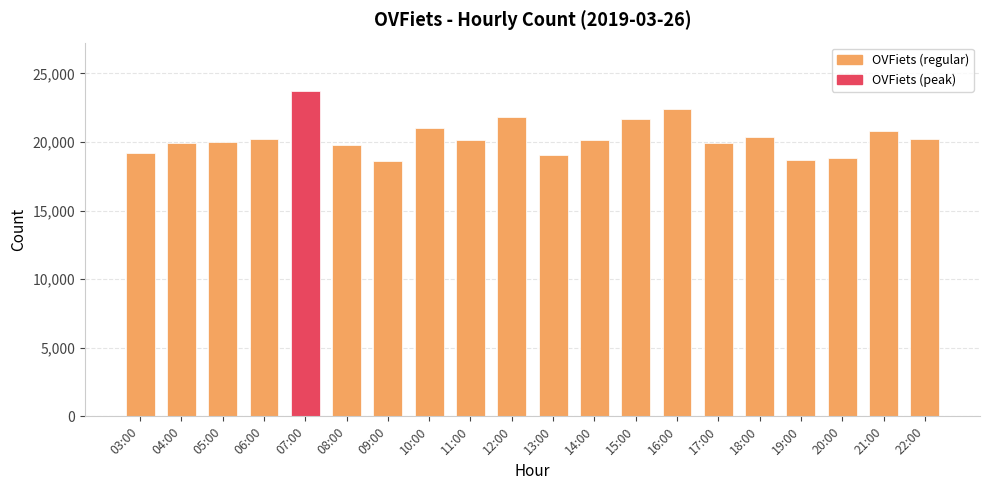

What is the average value?

20325